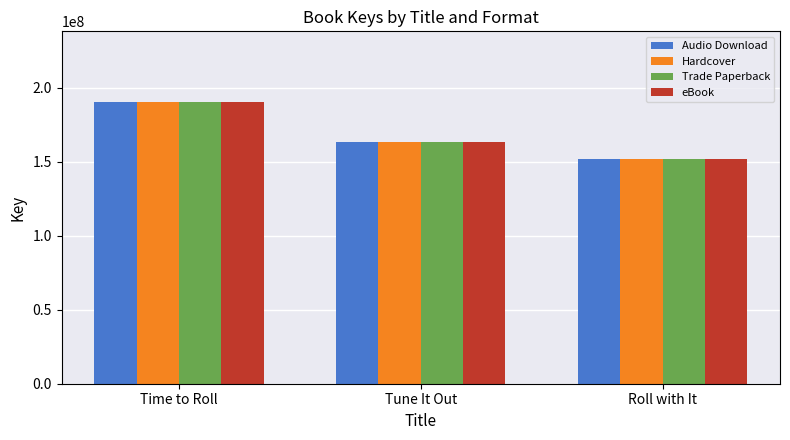

What is the difference between the maximum and minimum values in the Trade Paperback series?

38874647